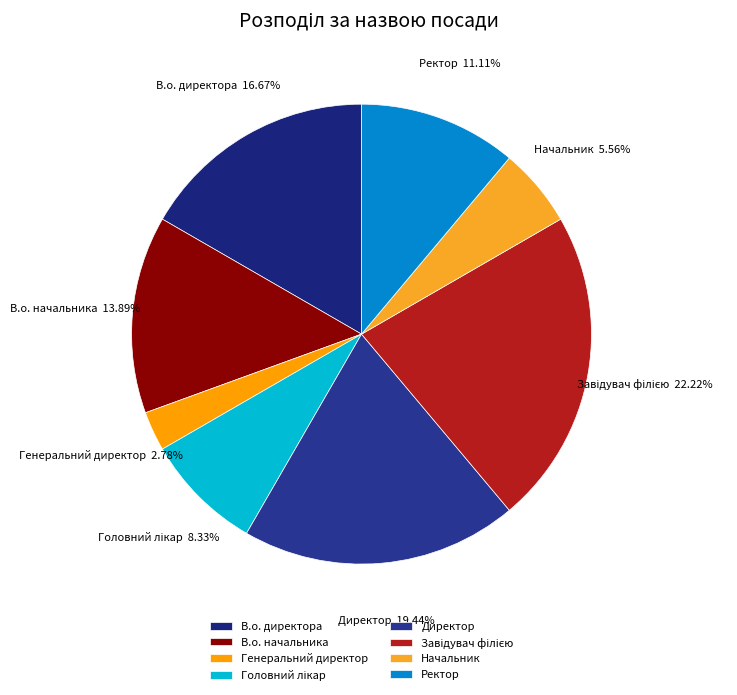

What is the ratio of the value at Ректор to the value at Генеральний директор?

4.0